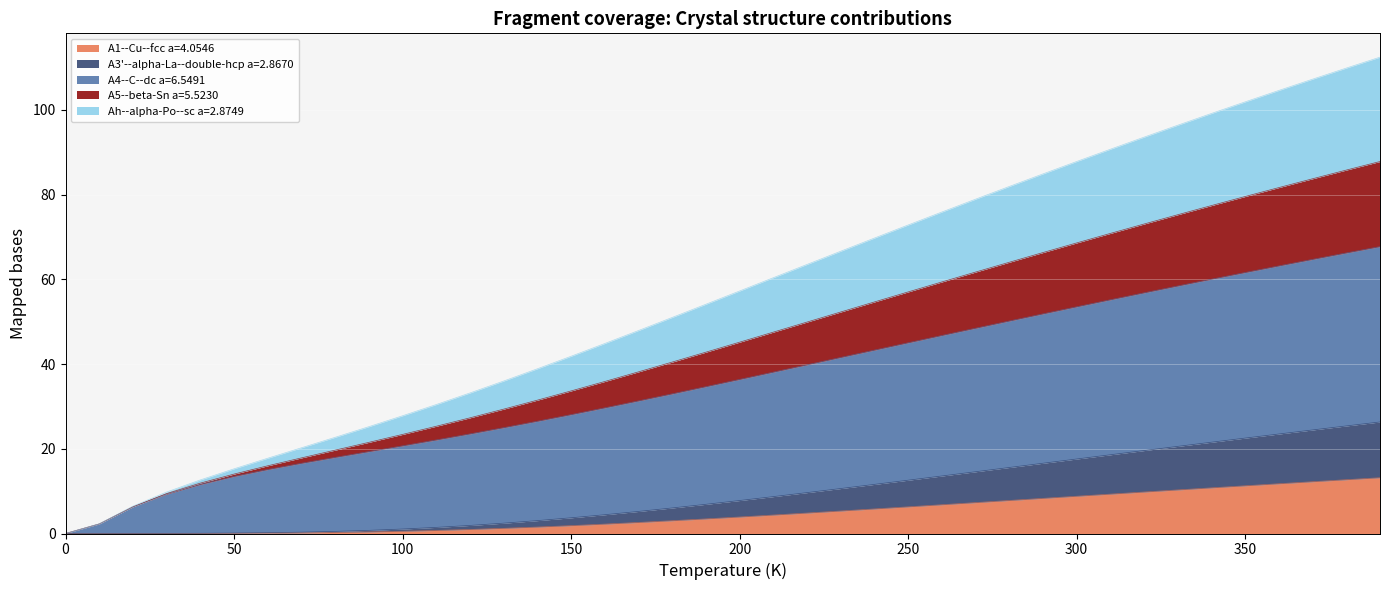

True or false: A4--C--dc a=6.5491 and A5--beta-Sn a=5.5230 cross at least once.

False